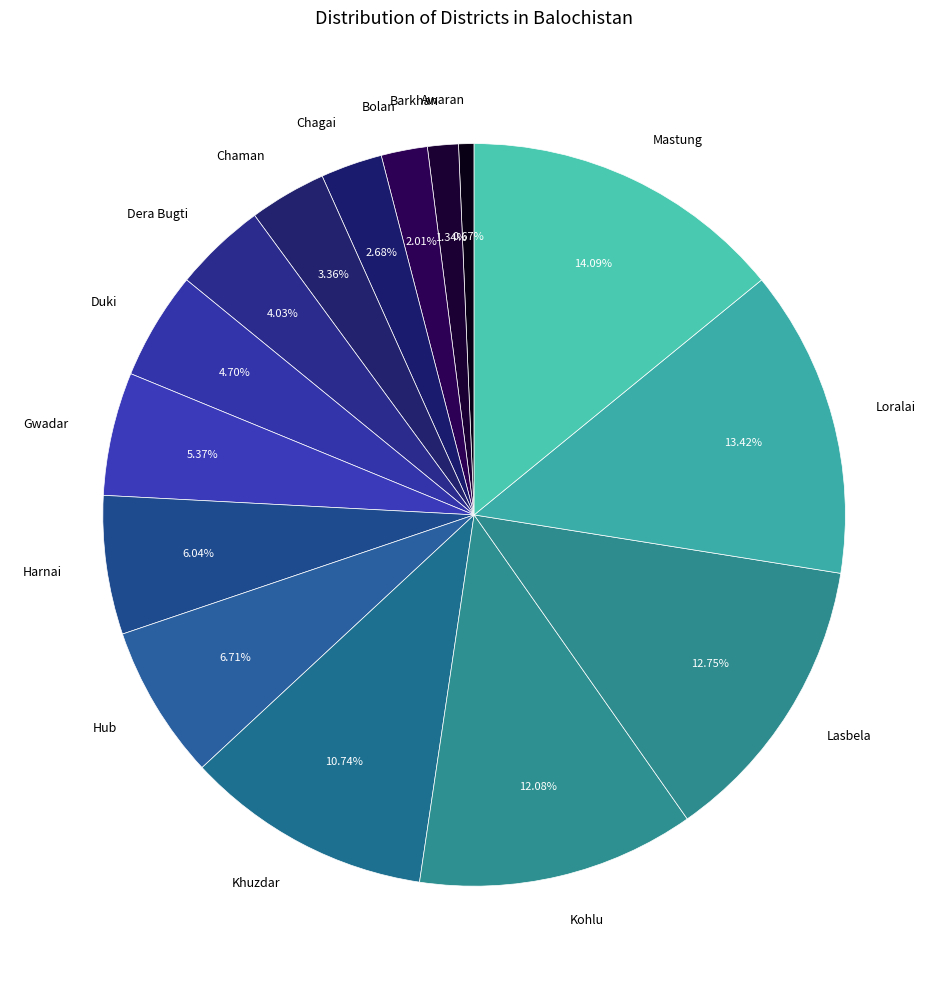

Is there a majority slice in this chart?

No